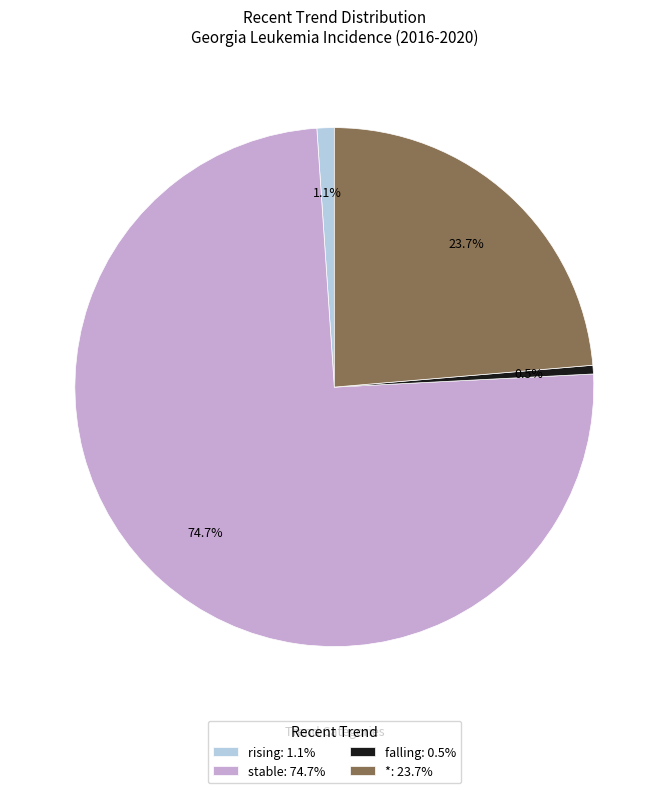

What percentage is the rising slice, to the nearest percent?

1%